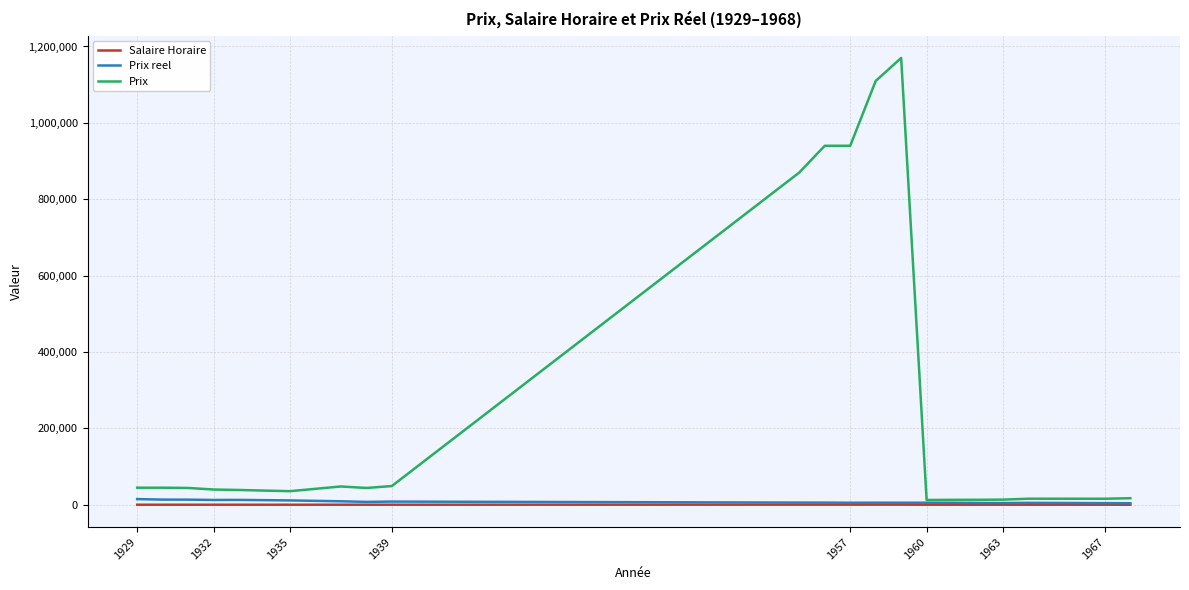

What is the greatest value displayed?

1170000.0